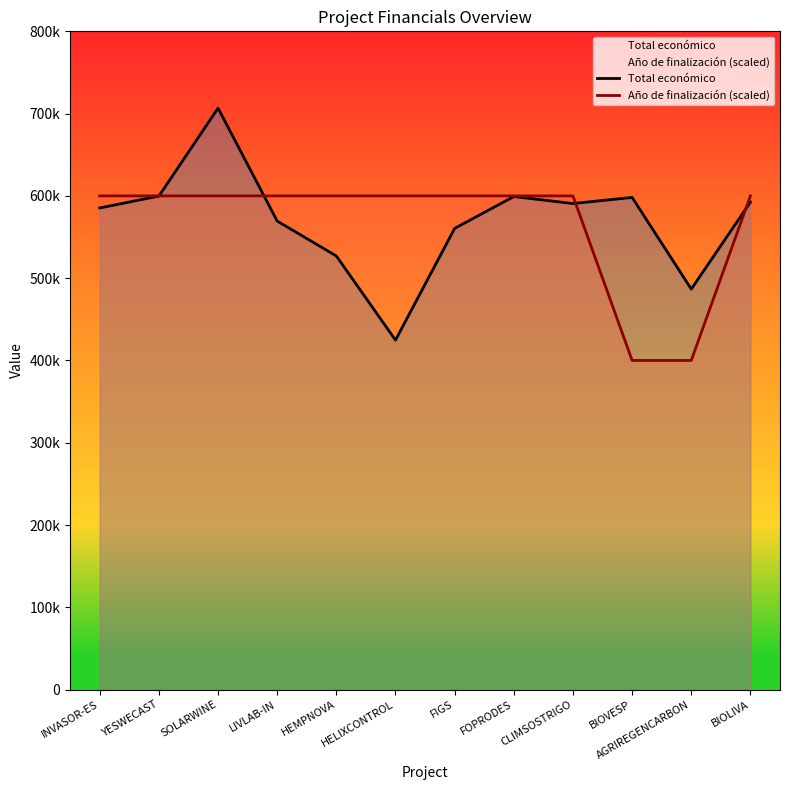

What is the difference between the highest and lowest values at BIOLIVA?

7525